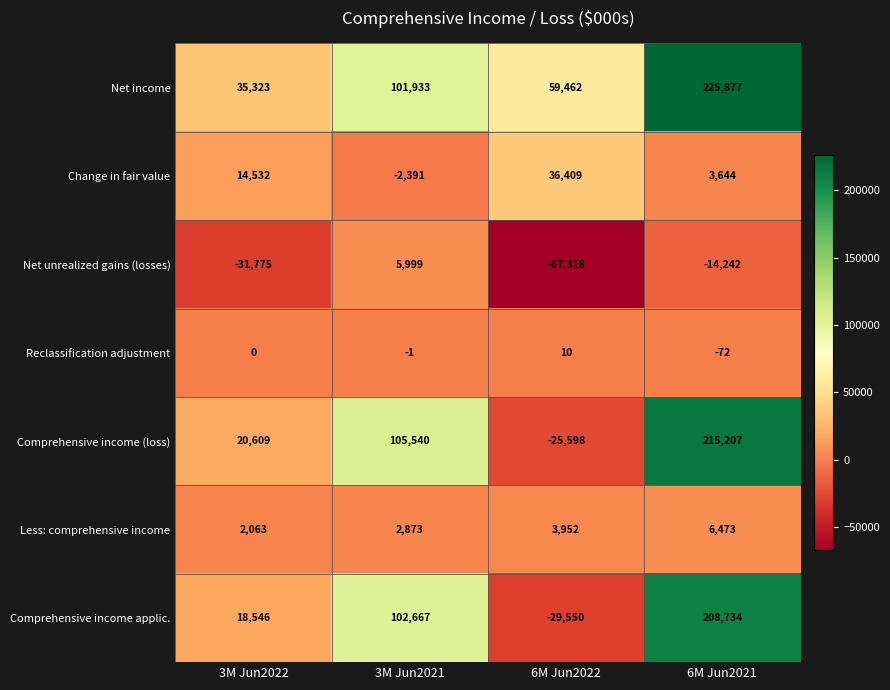

Which series has the largest total across all categories?

Net income